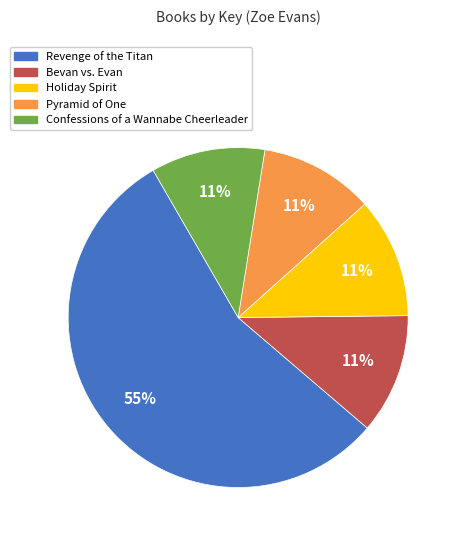

Is there any slice that represents more than half of the pie?

Yes